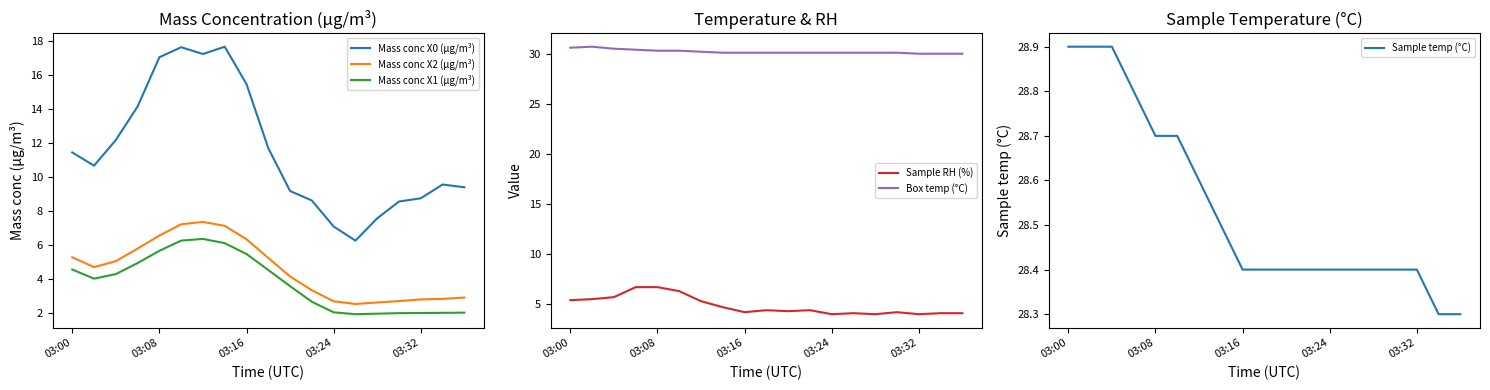

Reading left to right, list all the values displayed in this chart.

Mass conc X0 (μg/m³): 11.4	10.7	12.2	14.1	17.0	17.6	17.2	17.7	15.5	11.7	9.2	8.6	7.1	6.2	7.6	8.6	8.7	9.6	9.4
Mass conc X2 (μg/m³): 5.3	4.7	5.0	5.8	6.5	7.2	7.3	7.1	6.3	5.2	4.1	3.3	2.7	2.5	2.6	2.7	2.8	2.8	2.9
Mass conc X1 (μg/m³): 4.5	4.0	4.3	4.9	5.7	6.2	6.3	6.1	5.5	4.5	3.6	2.6	2.0	1.9	1.9	2.0	2.0	2.0	2.0
Sample RH (%): 5.4	5.5	5.7	6.7	6.7	6.3	5.3	4.7	4.2	4.4	4.3	4.4	4.0	4.1	4.0	4.2	4.0	4.1	4.1
Box temp (°C): 30.6	30.7	30.5	30.4	30.3	30.3	30.2	30.1	30.1	30.1	30.1	30.1	30.1	30.1	30.1	30.1	30.0	30.0	30.0
Sample temp (°C): 28.9	28.9	28.9	28.8	28.7	28.7	28.6	28.5	28.4	28.4	28.4	28.4	28.4	28.4	28.4	28.4	28.4	28.3	28.3